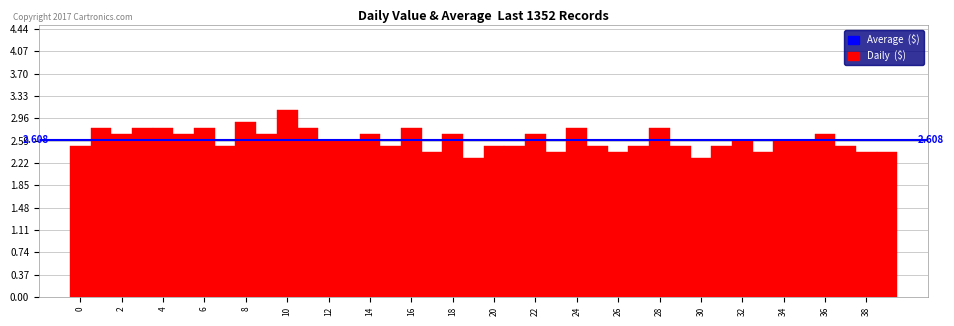

Over which range of the x-axis is the bar tallest?

9.5 to 10.5